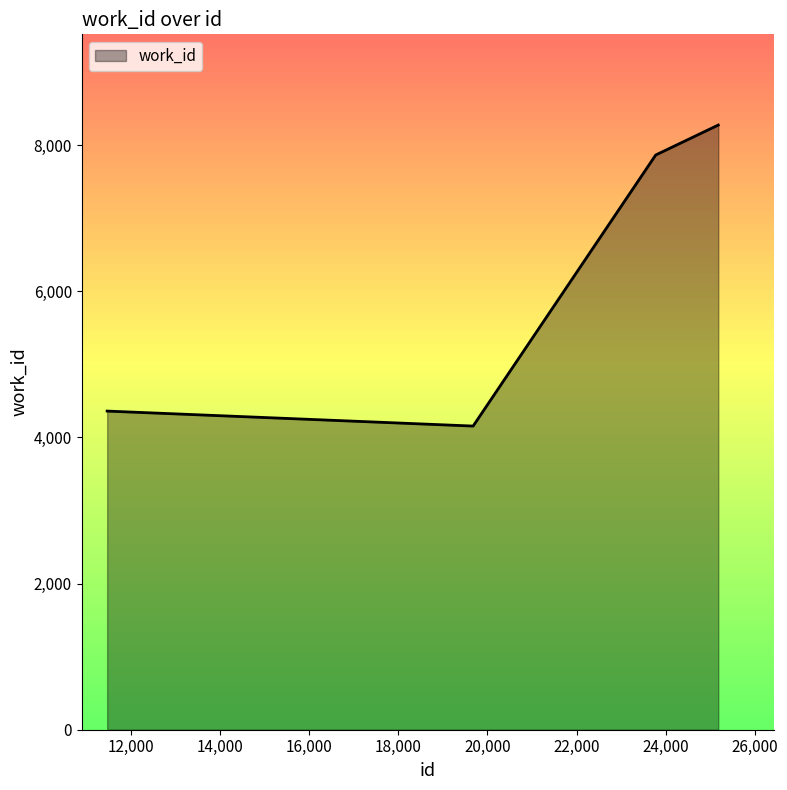

What is the maximum value shown in the chart?

8274